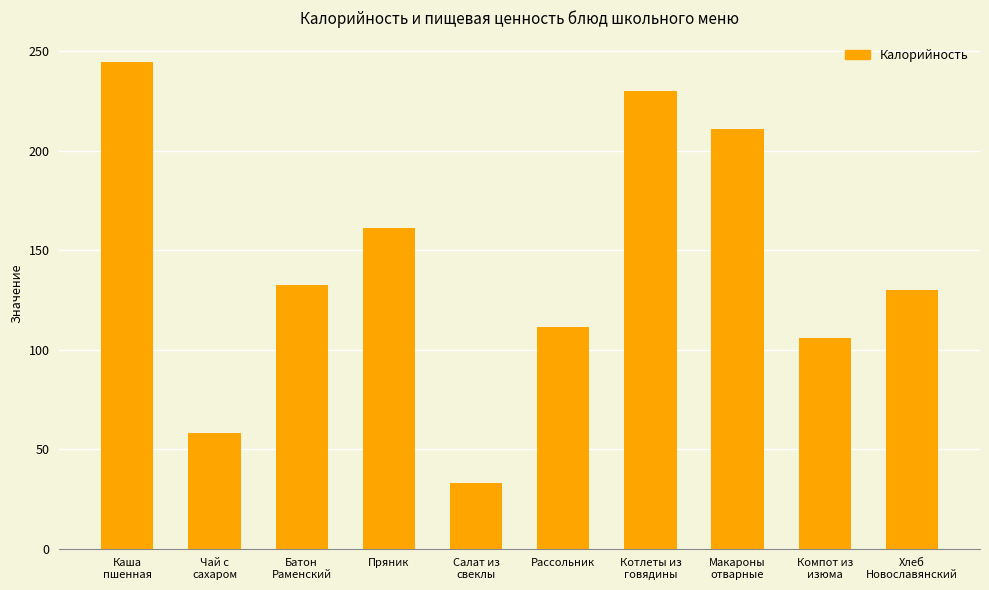

Rank the categories by value from highest to lowest.

Каша
пшенная, Котлеты из
говядины, Макароны
отварные, Пряник, Батон
Раменский, Хлеб
Новославянский, Рассольник, Компот из
изюма, Чай с
сахаром, Салат из
свеклы